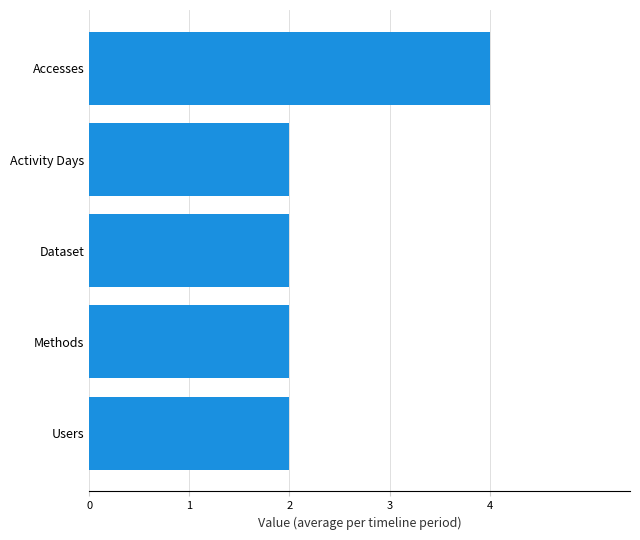

What is the smallest value displayed?

2